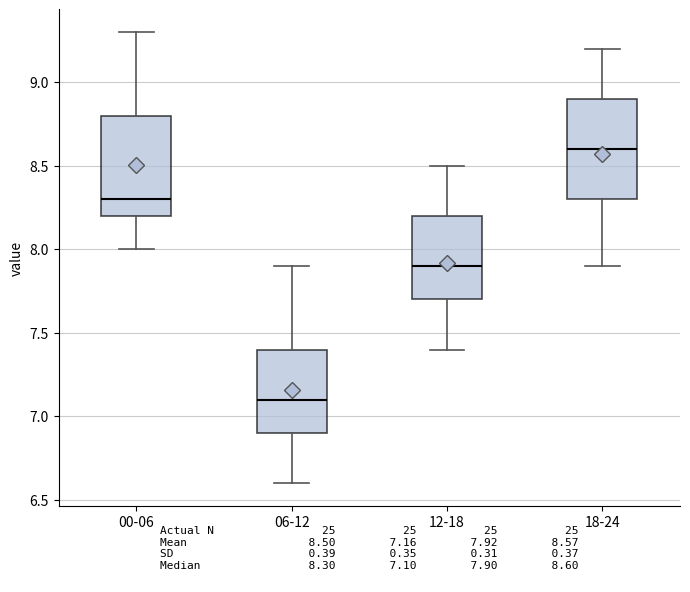

Which box has the highest median line?

18-24